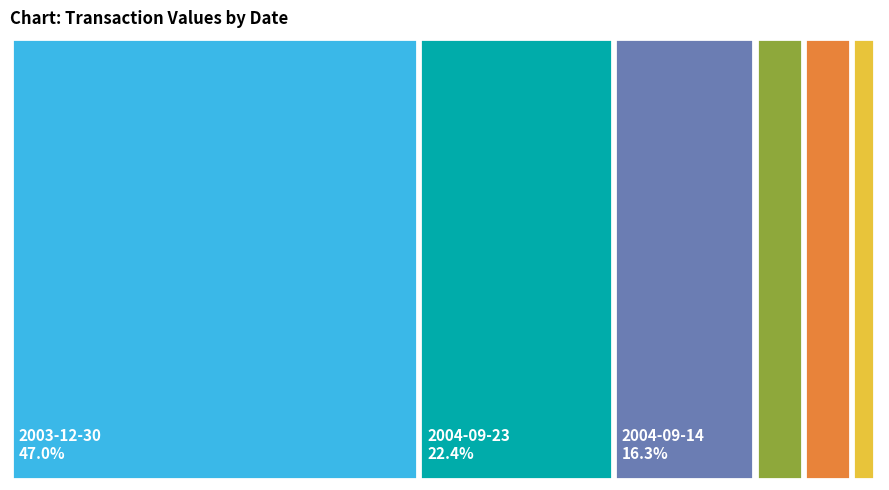

To the nearest percent, what percentage of the pie is 2003-12-30?

47%